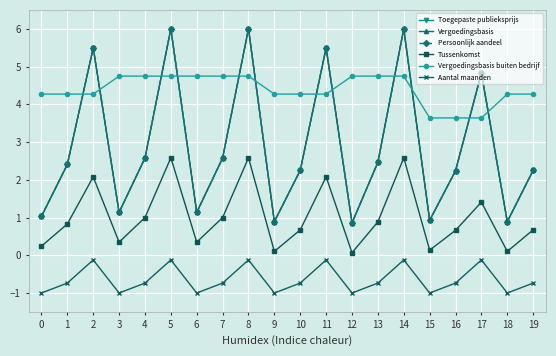

The value of Vergoedingsbasis at 4 is 4.2. True or false?

False